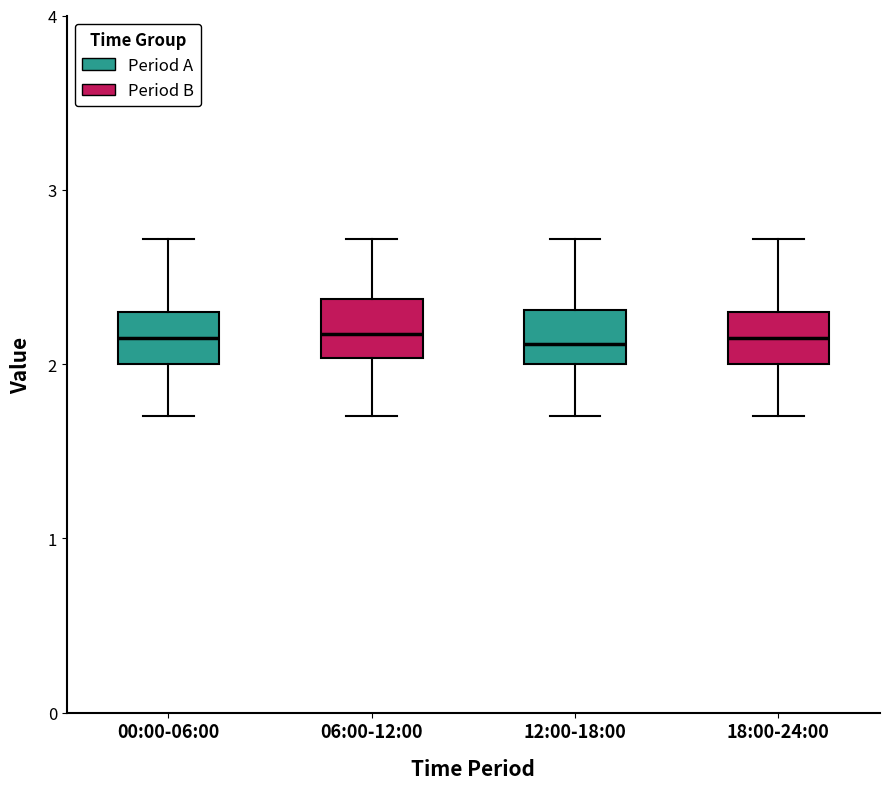

Where is the lower edge of the box for 06:00-12:00 on the y-axis? The values are not printed on the chart, so give them approximately, as read against the axis.

2.0